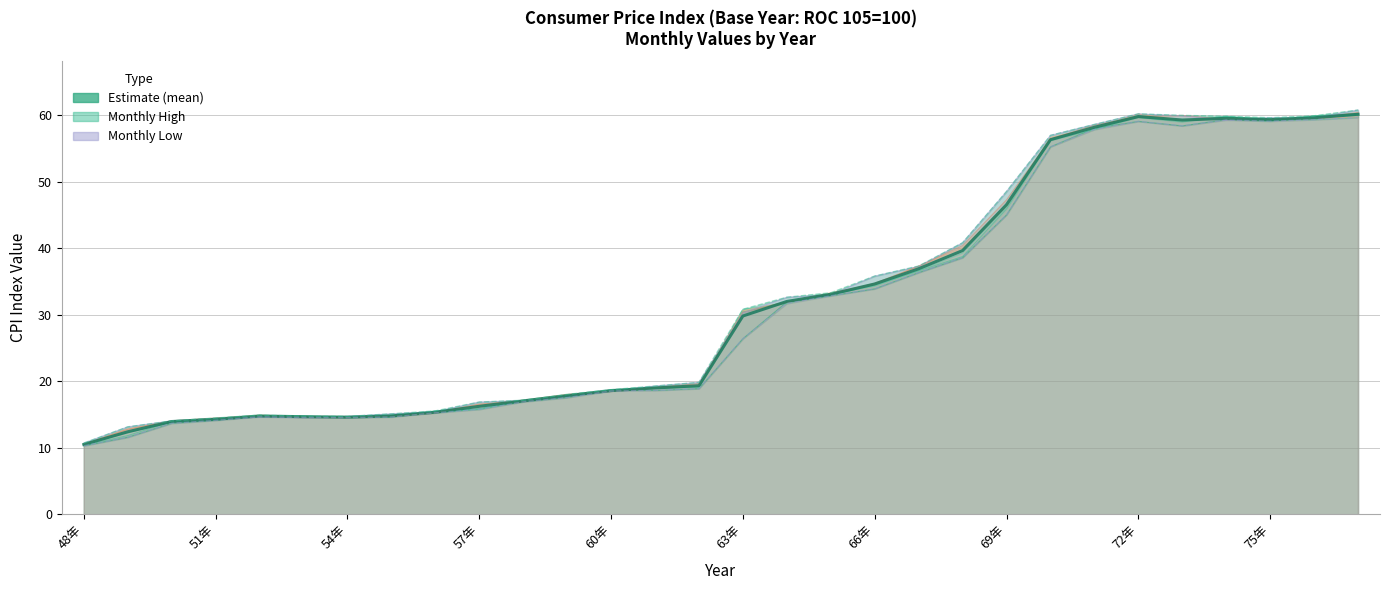

Is it true that Monthly Max equals 30.8 at 63年?

True